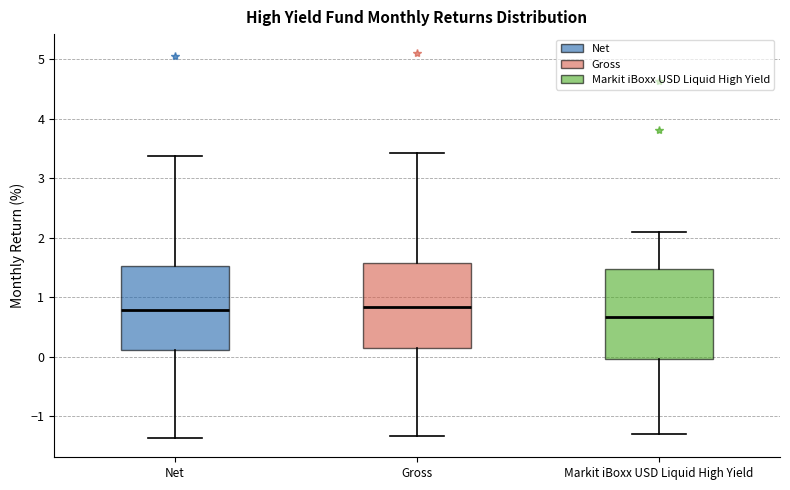

Where does the upper whisker of the box for Markit iBoxx USD Liquid High Yield end on the y-axis? The values are not printed on the chart, so give them approximately, as read against the axis.

2.1